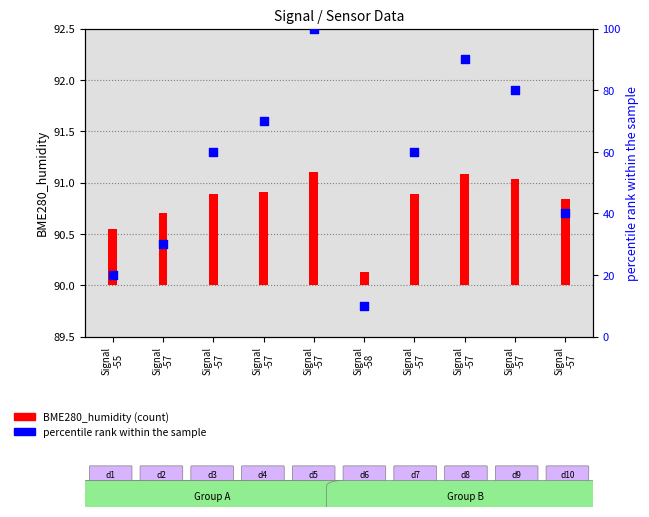

What is the change in value from Signal
-57 to Signal
-57?

-20